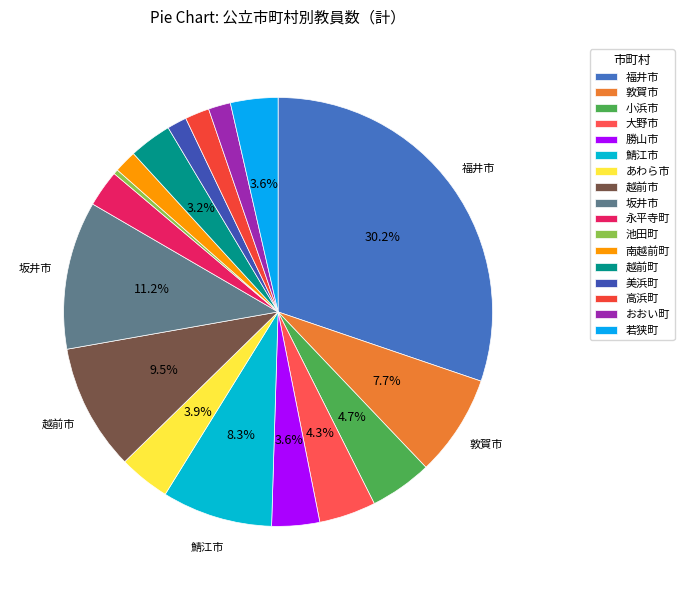

Which slice is the smallest?

池田町